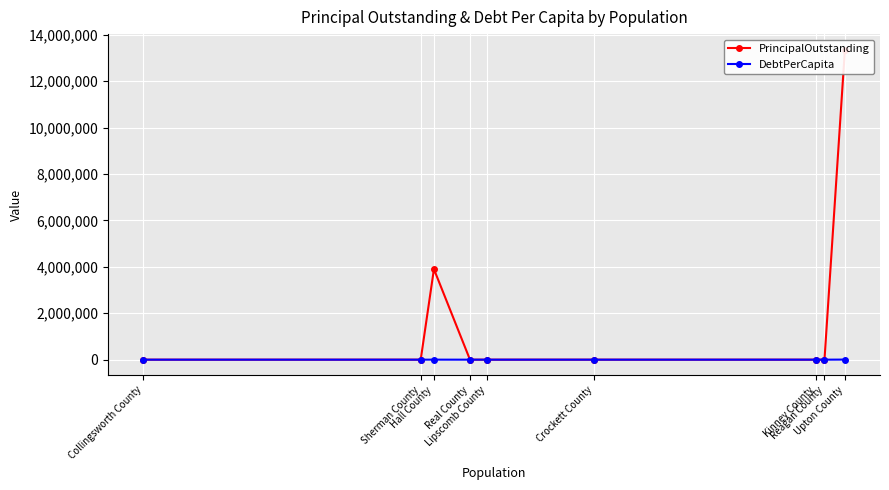

What is the difference between the maximum and minimum values in the PrincipalOutstanding series?

13355000.0